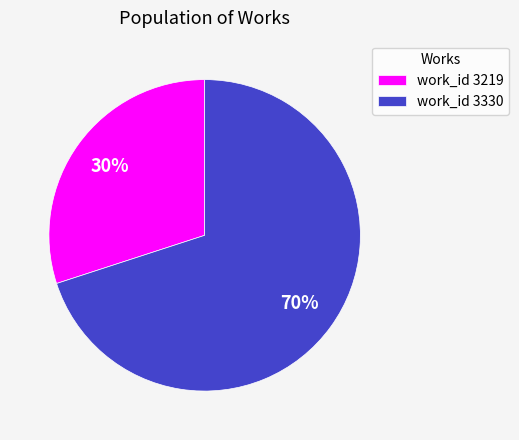

Which slice is the largest?

work_id 3330